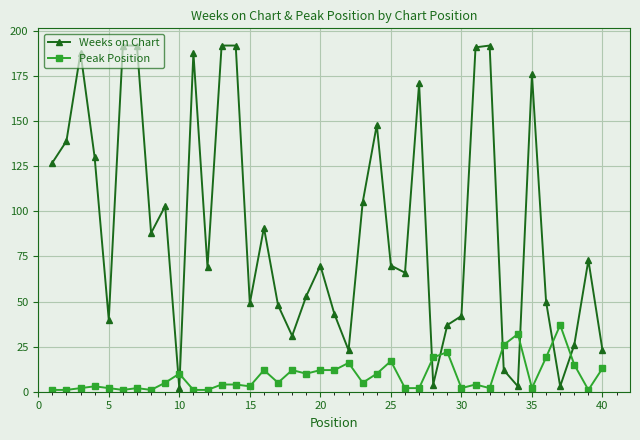

How many data points does each series have?

40